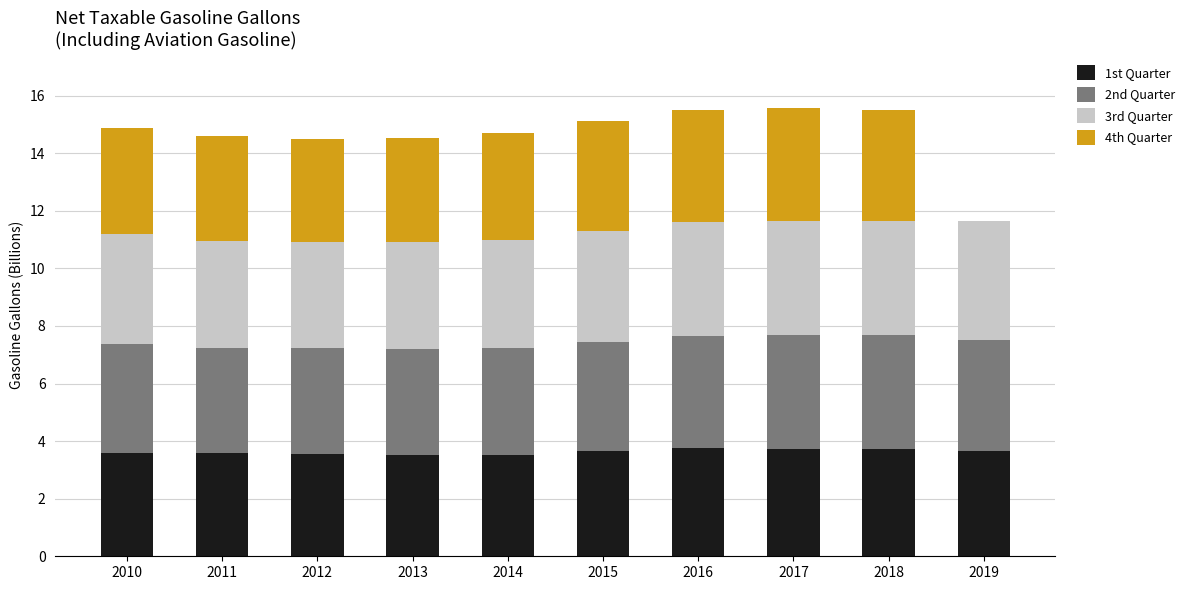

What is the maximum value for 1st Quarter?

3.7